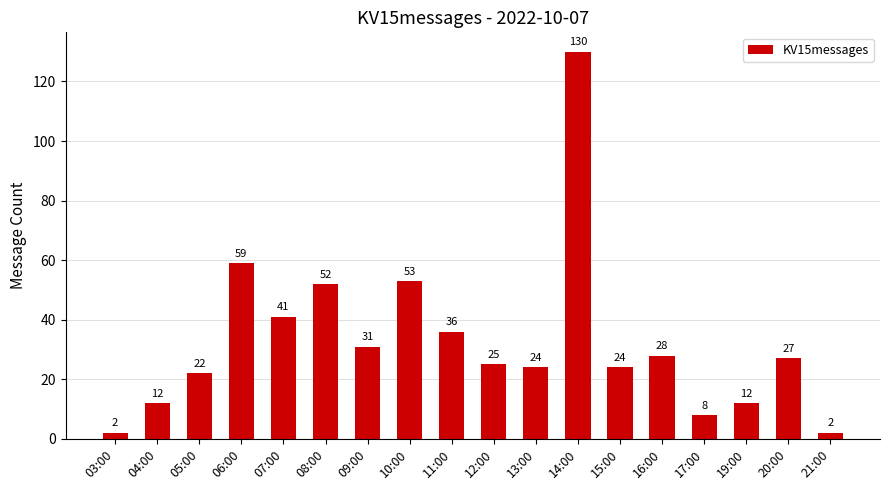

The value at 19:00 is 18. True or false?

False